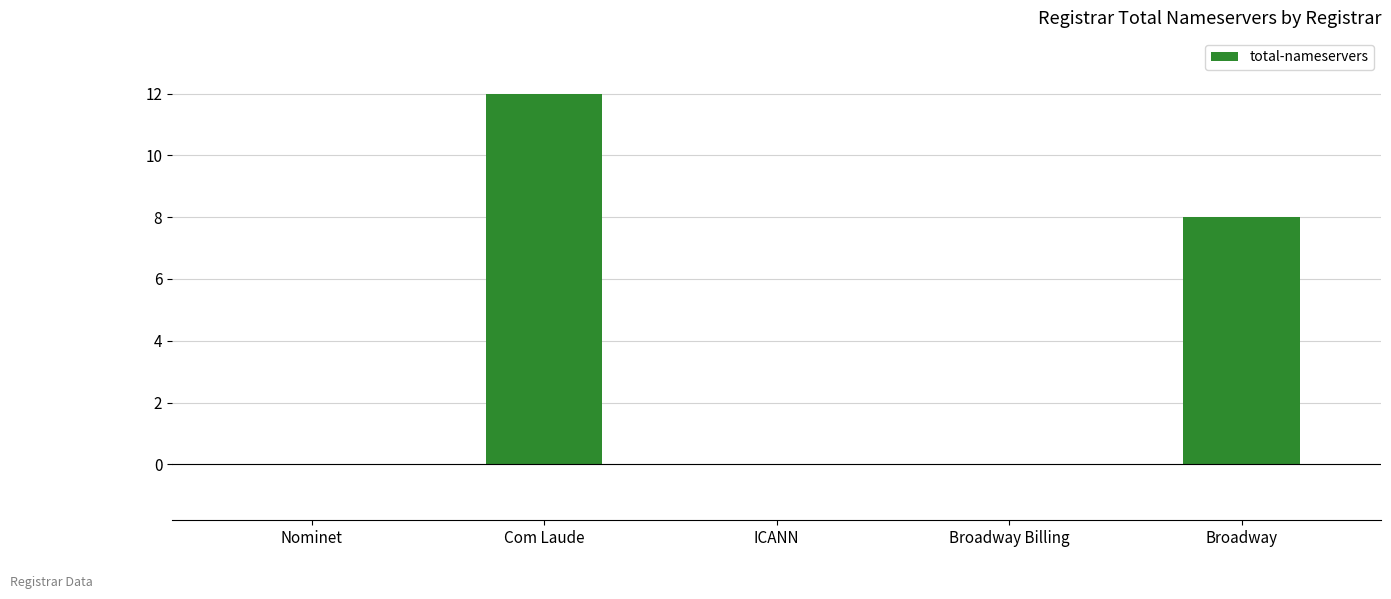

What is the change in value from Com Laude to Broadway Billing?

-12